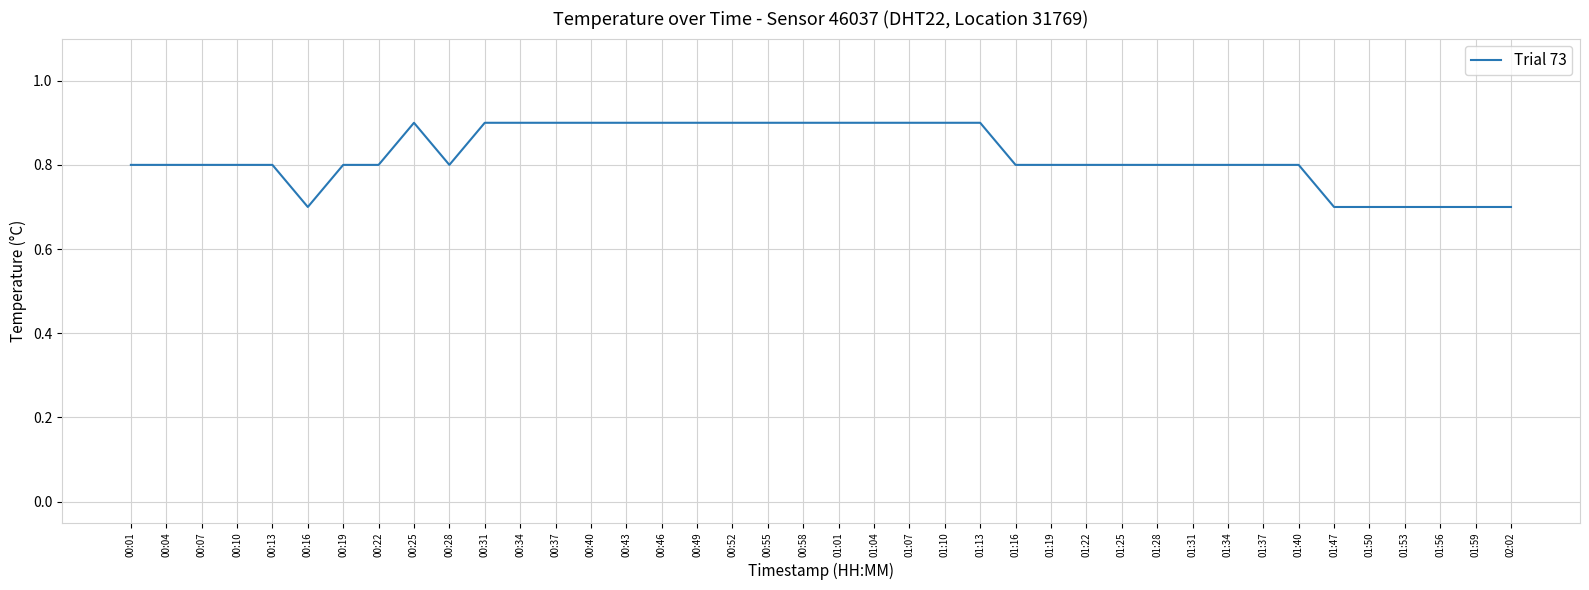

What is the smallest value displayed?

0.7